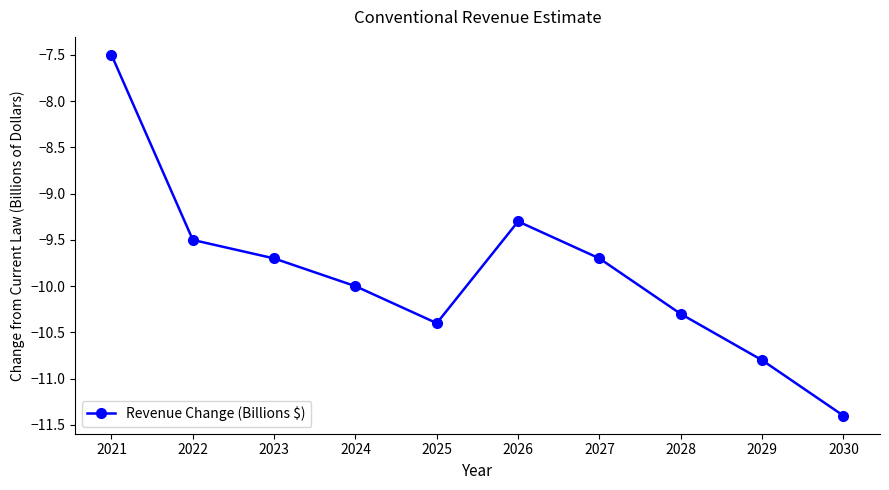

What is the difference between the maximum and minimum values?

3.9